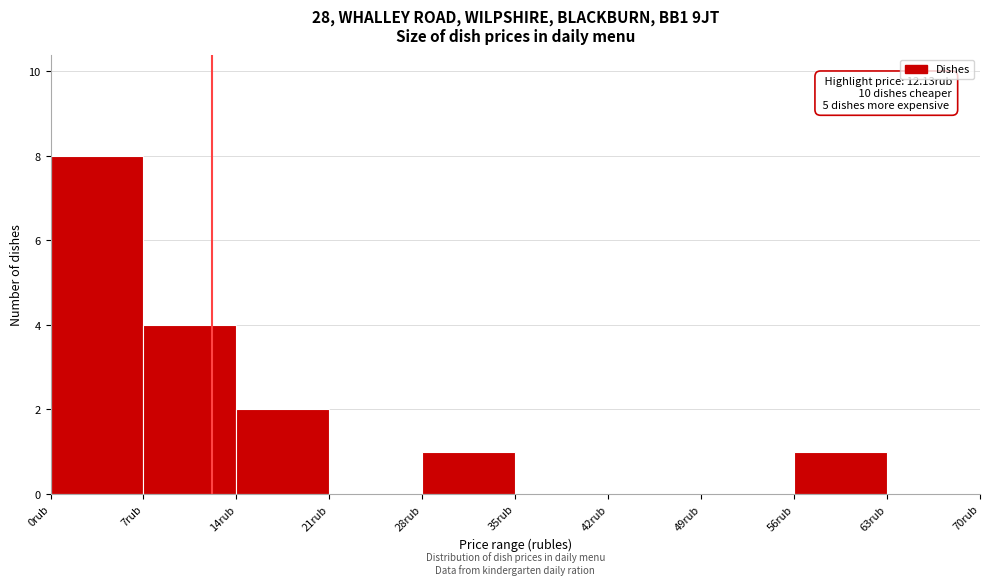

Over which range of the x-axis is the bar tallest?

0 to 7